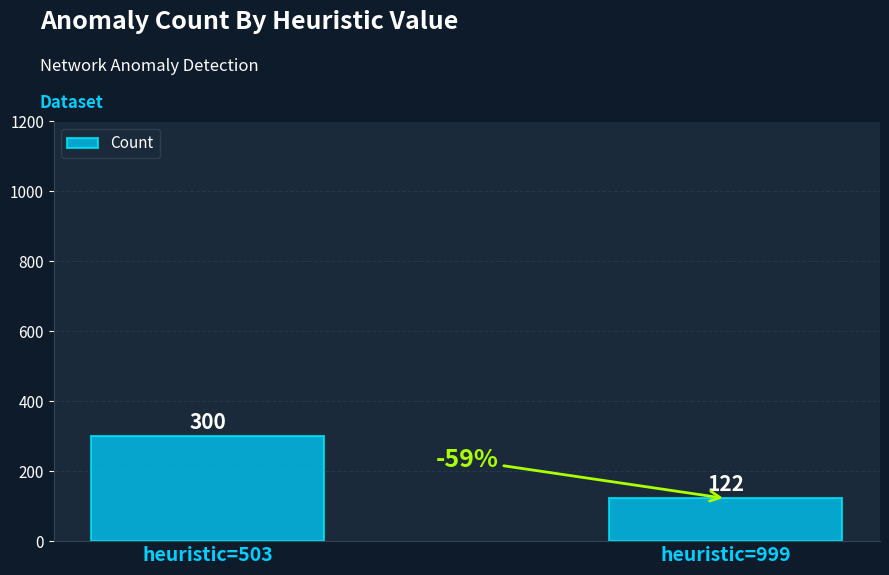

What is the average value?

211